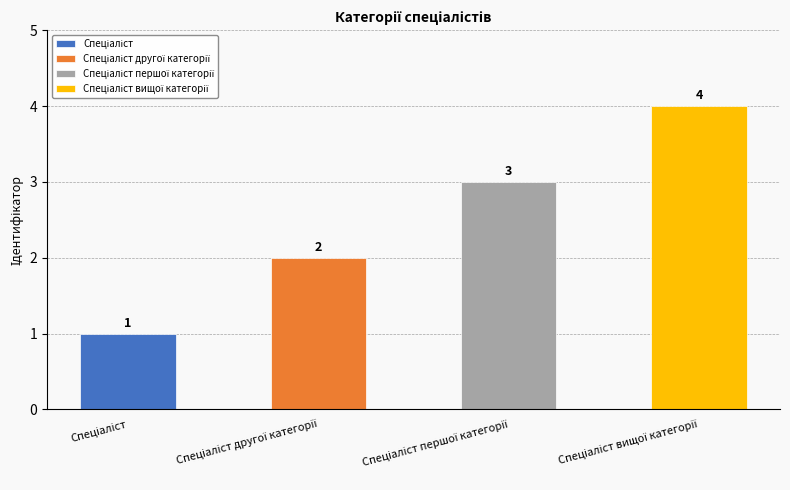

Is it true that the value at Спеціаліст вищої категорії is 4?

True